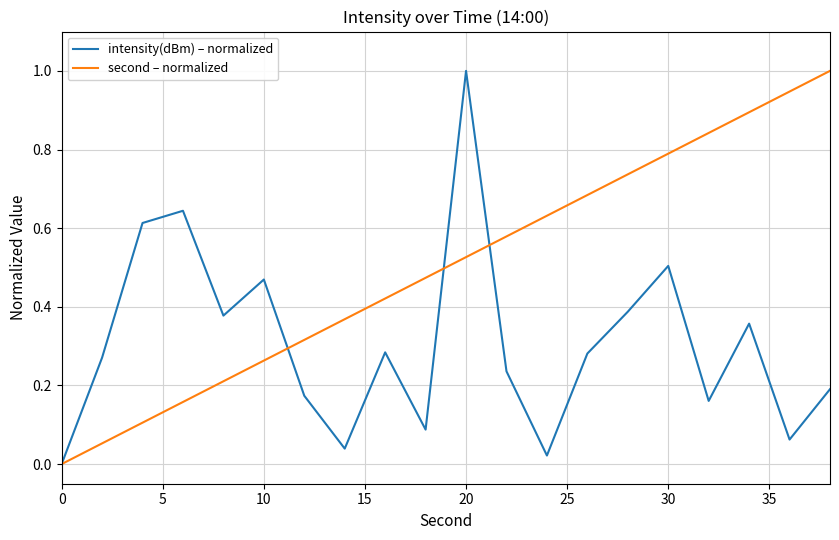

What is the difference between the maximum and minimum values in the intensity(dBm) – normalized series?

1.0